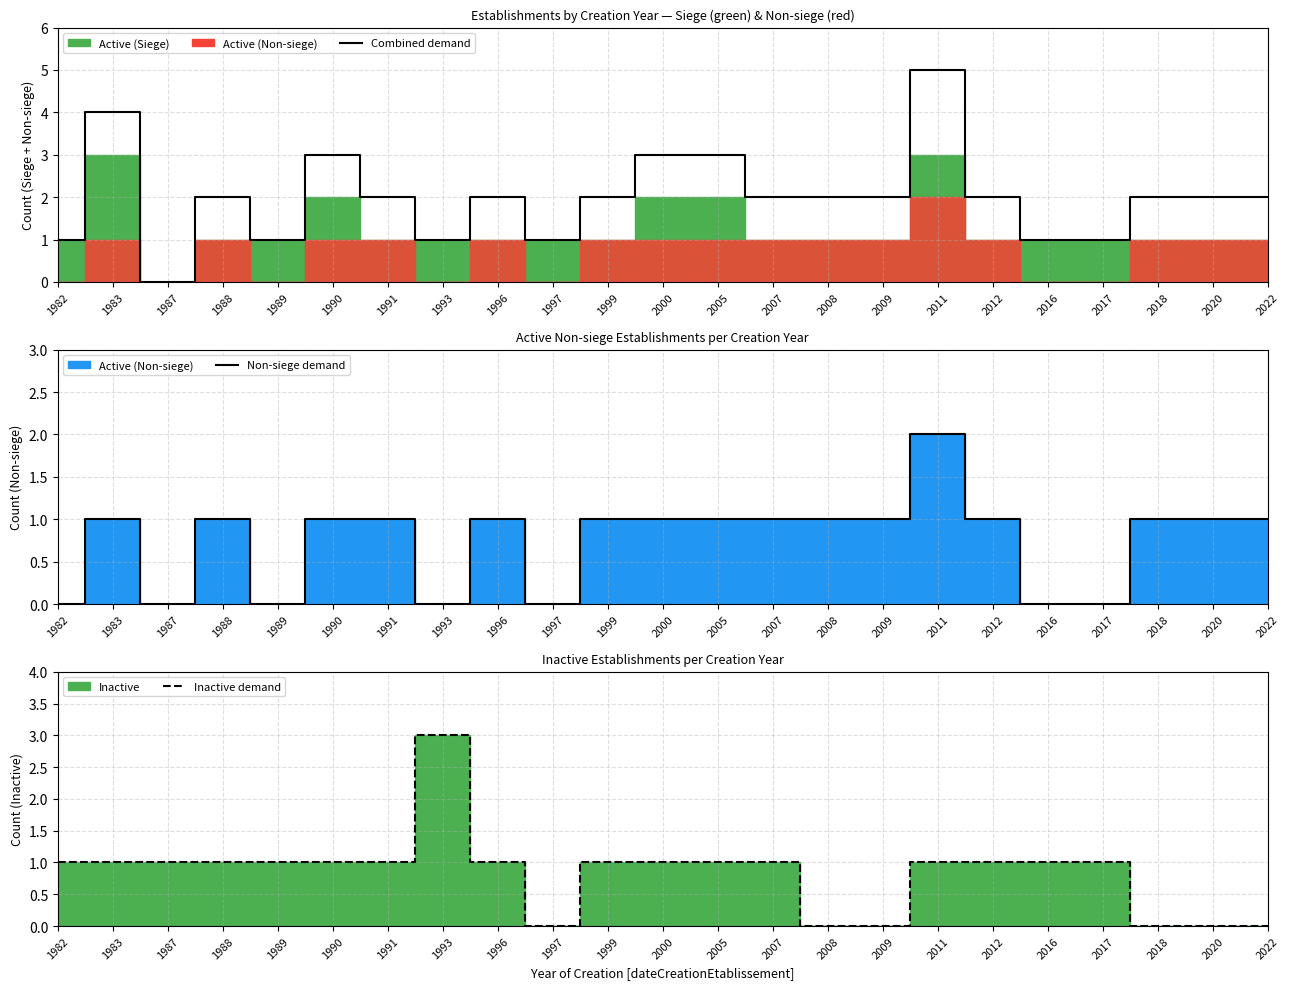

How many lines are shown in the chart?

3